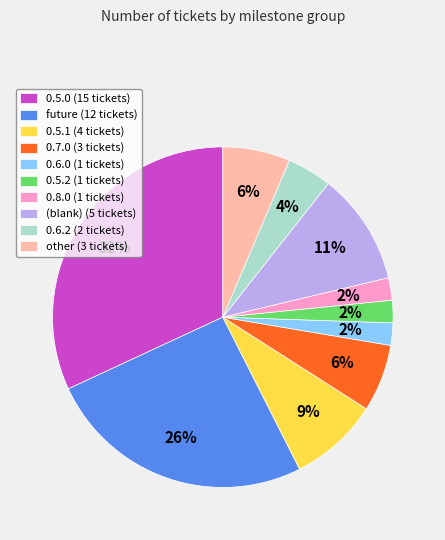

Is there a majority slice in this chart?

No